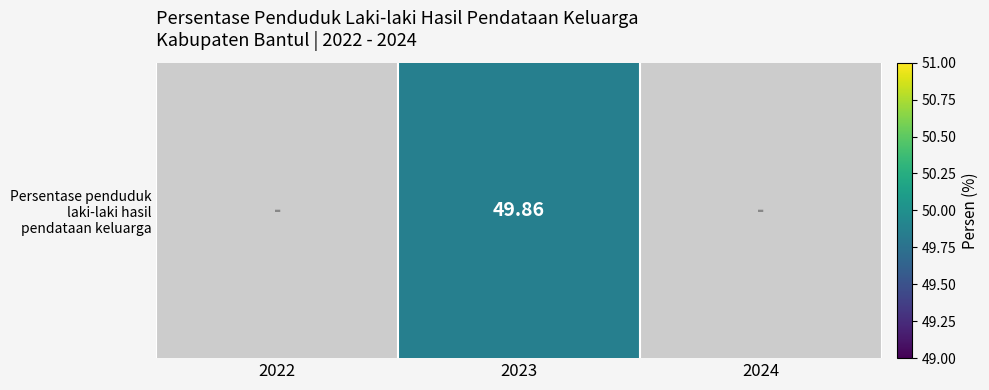

List the labels in order of value, smallest first.

2022, 2023, 2024